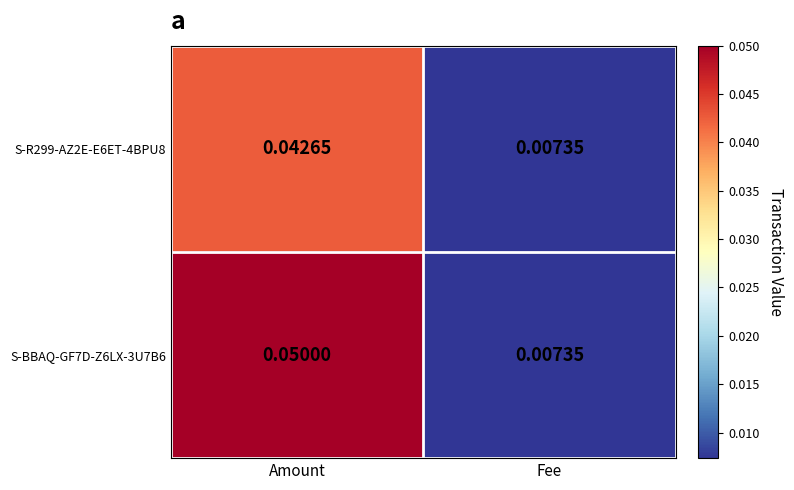

At which category does the chart reach its minimum across all series?

Fee